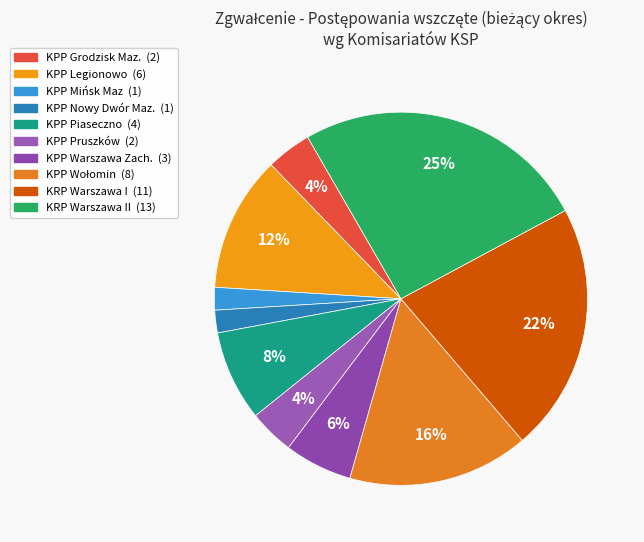

Count the number of slices in the pie.

10